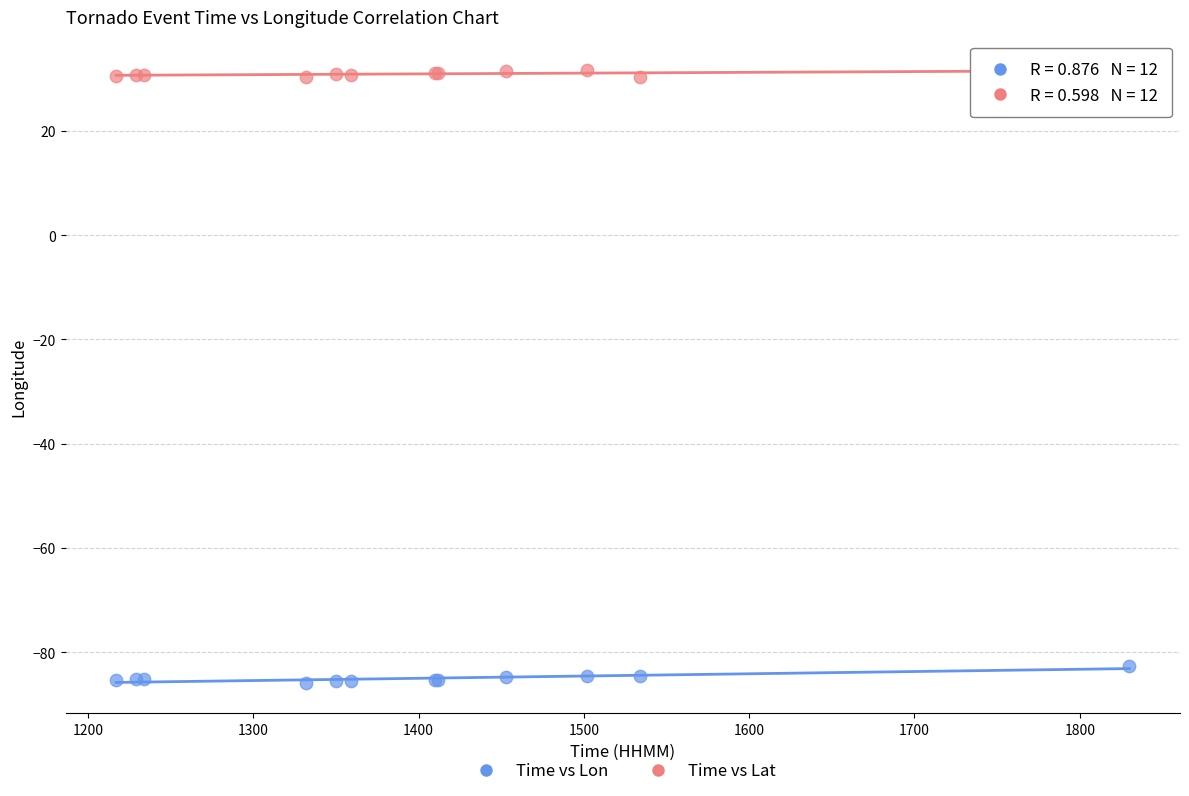

Which series has the largest Y range (max minus min)?

Time vs Lon